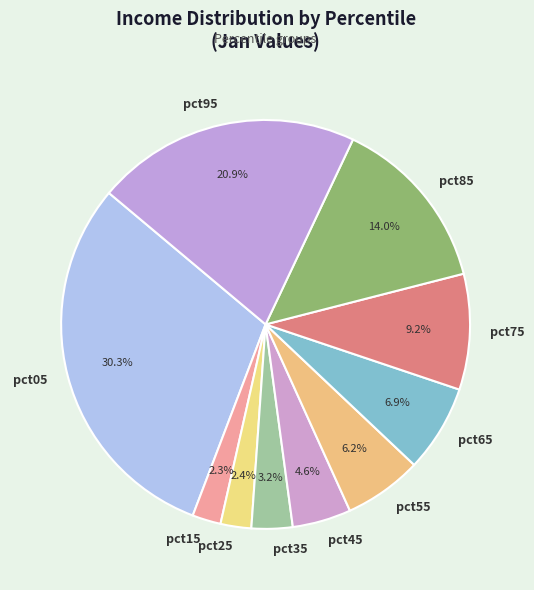

Does any single category account for the majority?

No